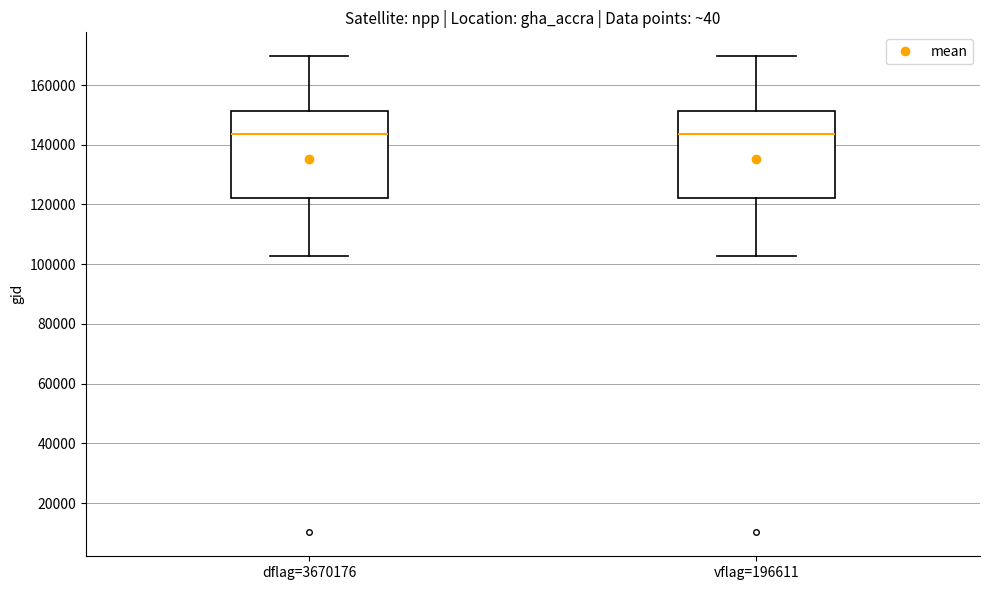

Reading left to right, read every box against the y-axis: the position of its median line, the range the box covers, and the ends of its whiskers. The values are not printed on the chart, so give them approximately, as read against the axis.

dflag=3670176: median 144000, box 122000 to 152000, whiskers 102000 to 170000
vflag=196611: median 144000, box 122000 to 152000, whiskers 102000 to 170000